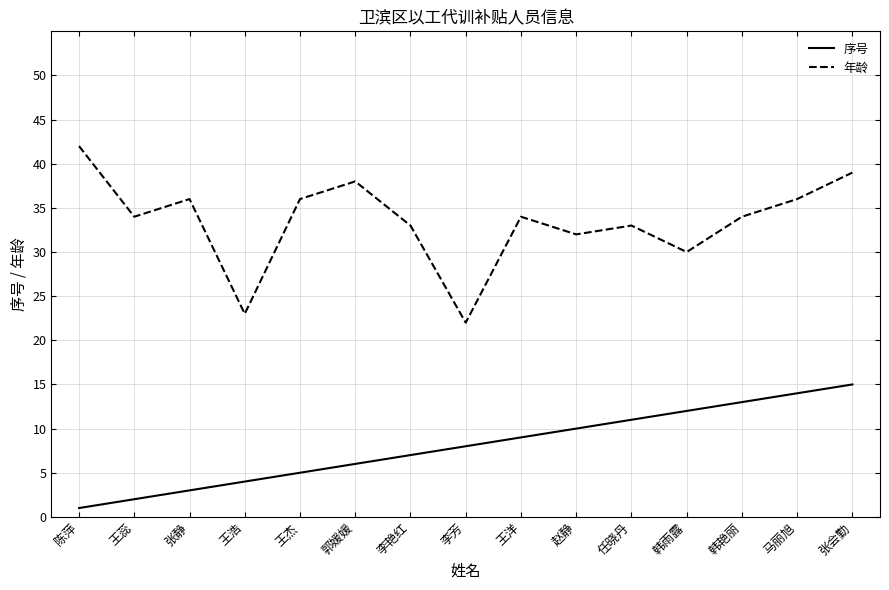

What is the total value across all series at 韩雨露?

42